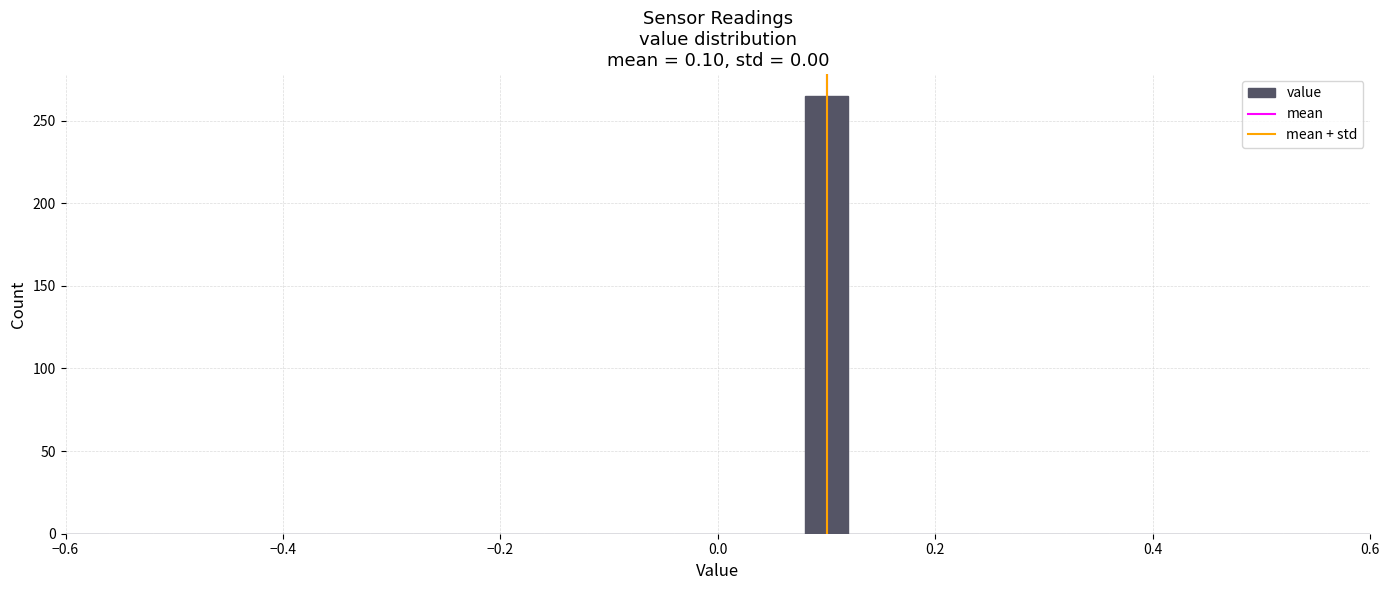

Read against the x-axis, roughly where is the centre of the tallest bar?

0.10